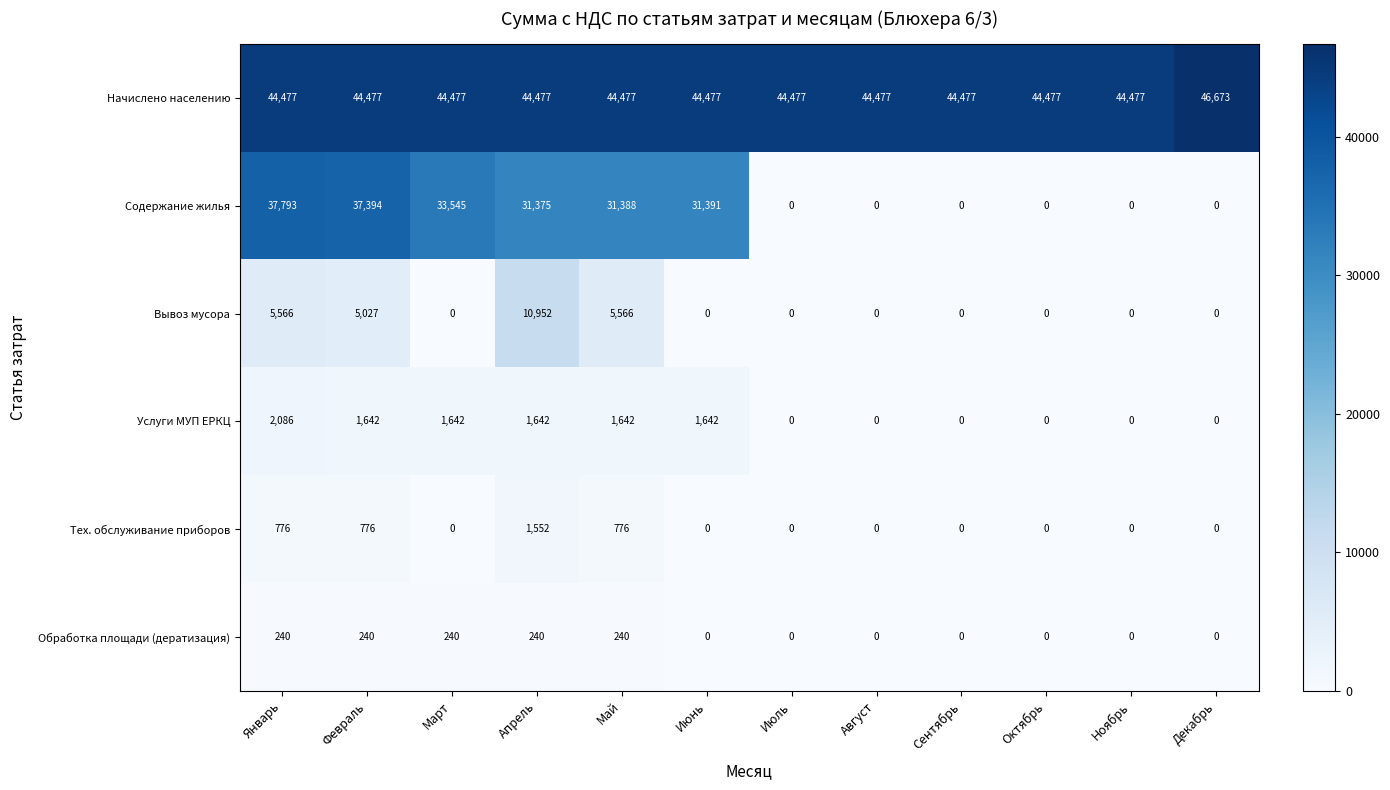

Which series changed the most between Март and Декабрь?

Содержание жилья